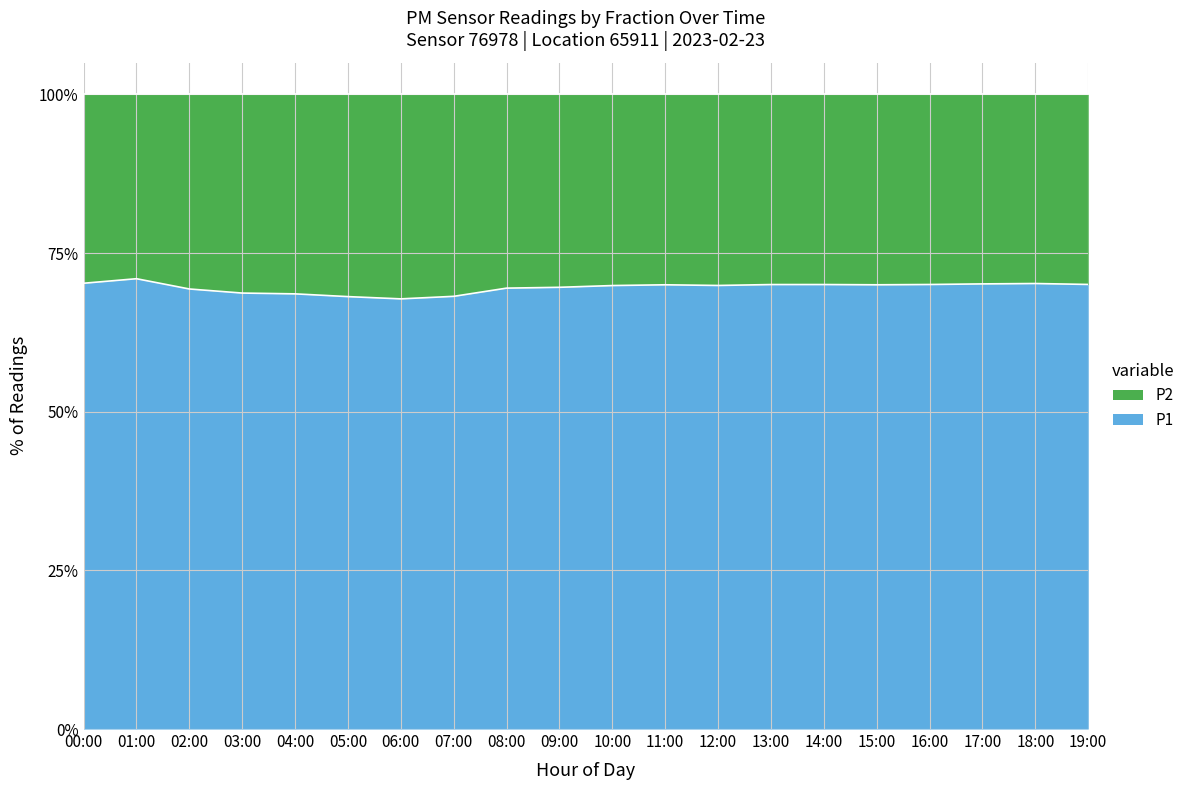

How many series are shown in this chart?

2